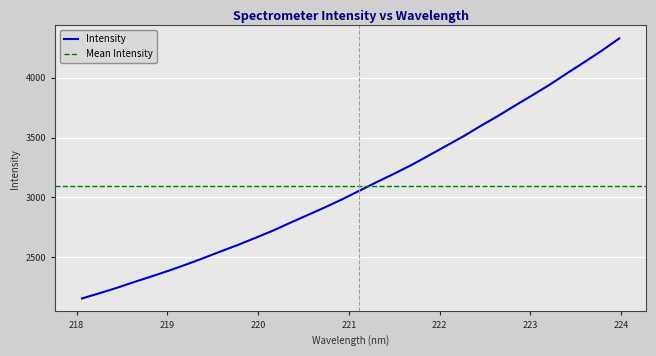

What is the average value?

3097.9